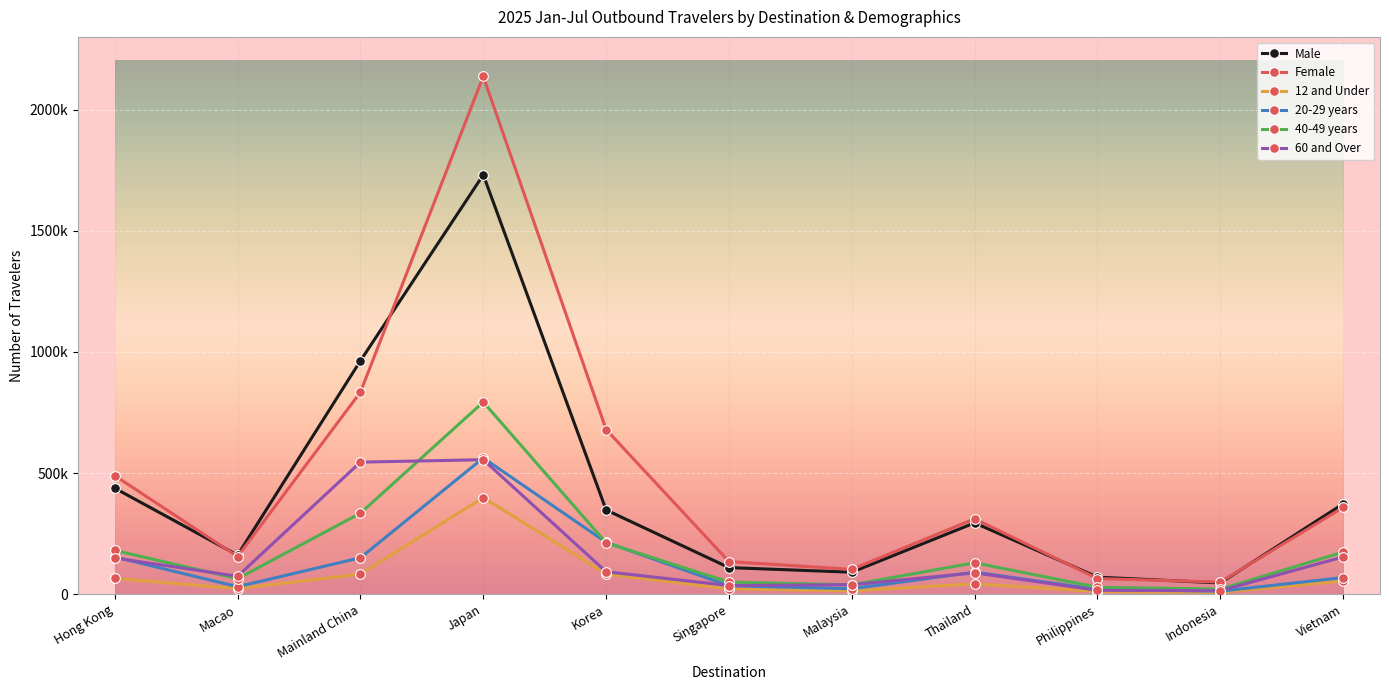

Is it true that 40-49 years equals 212223 at Korea?

True